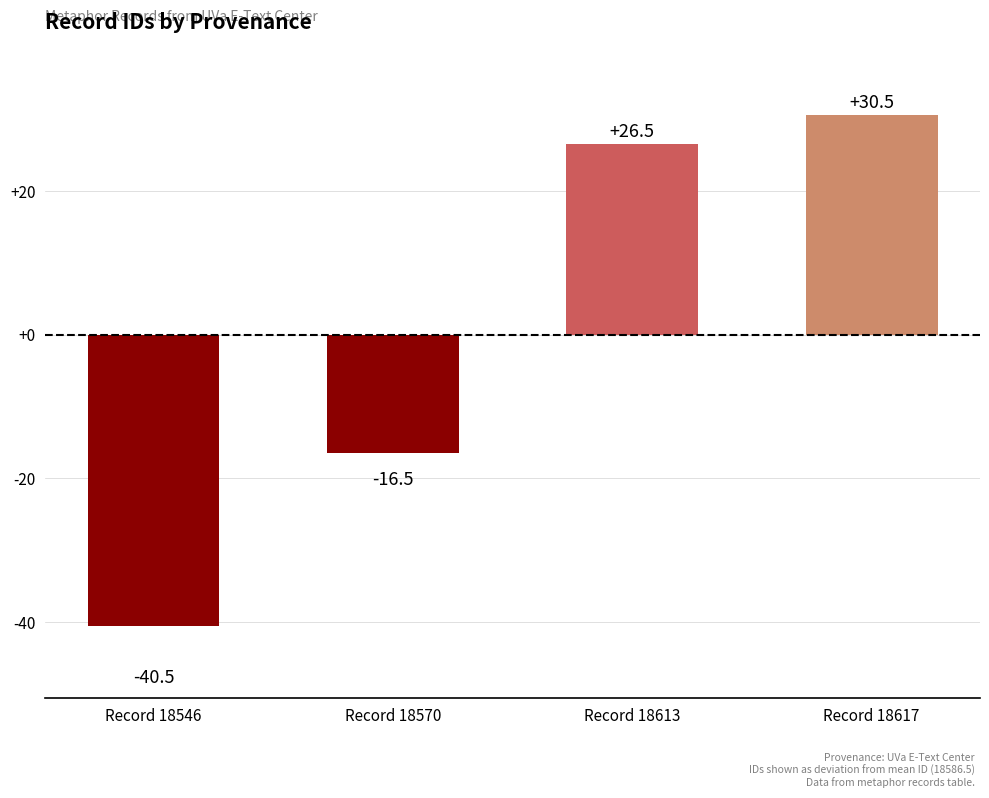

True or false: the data shows 43.0 at Record 18613.

False